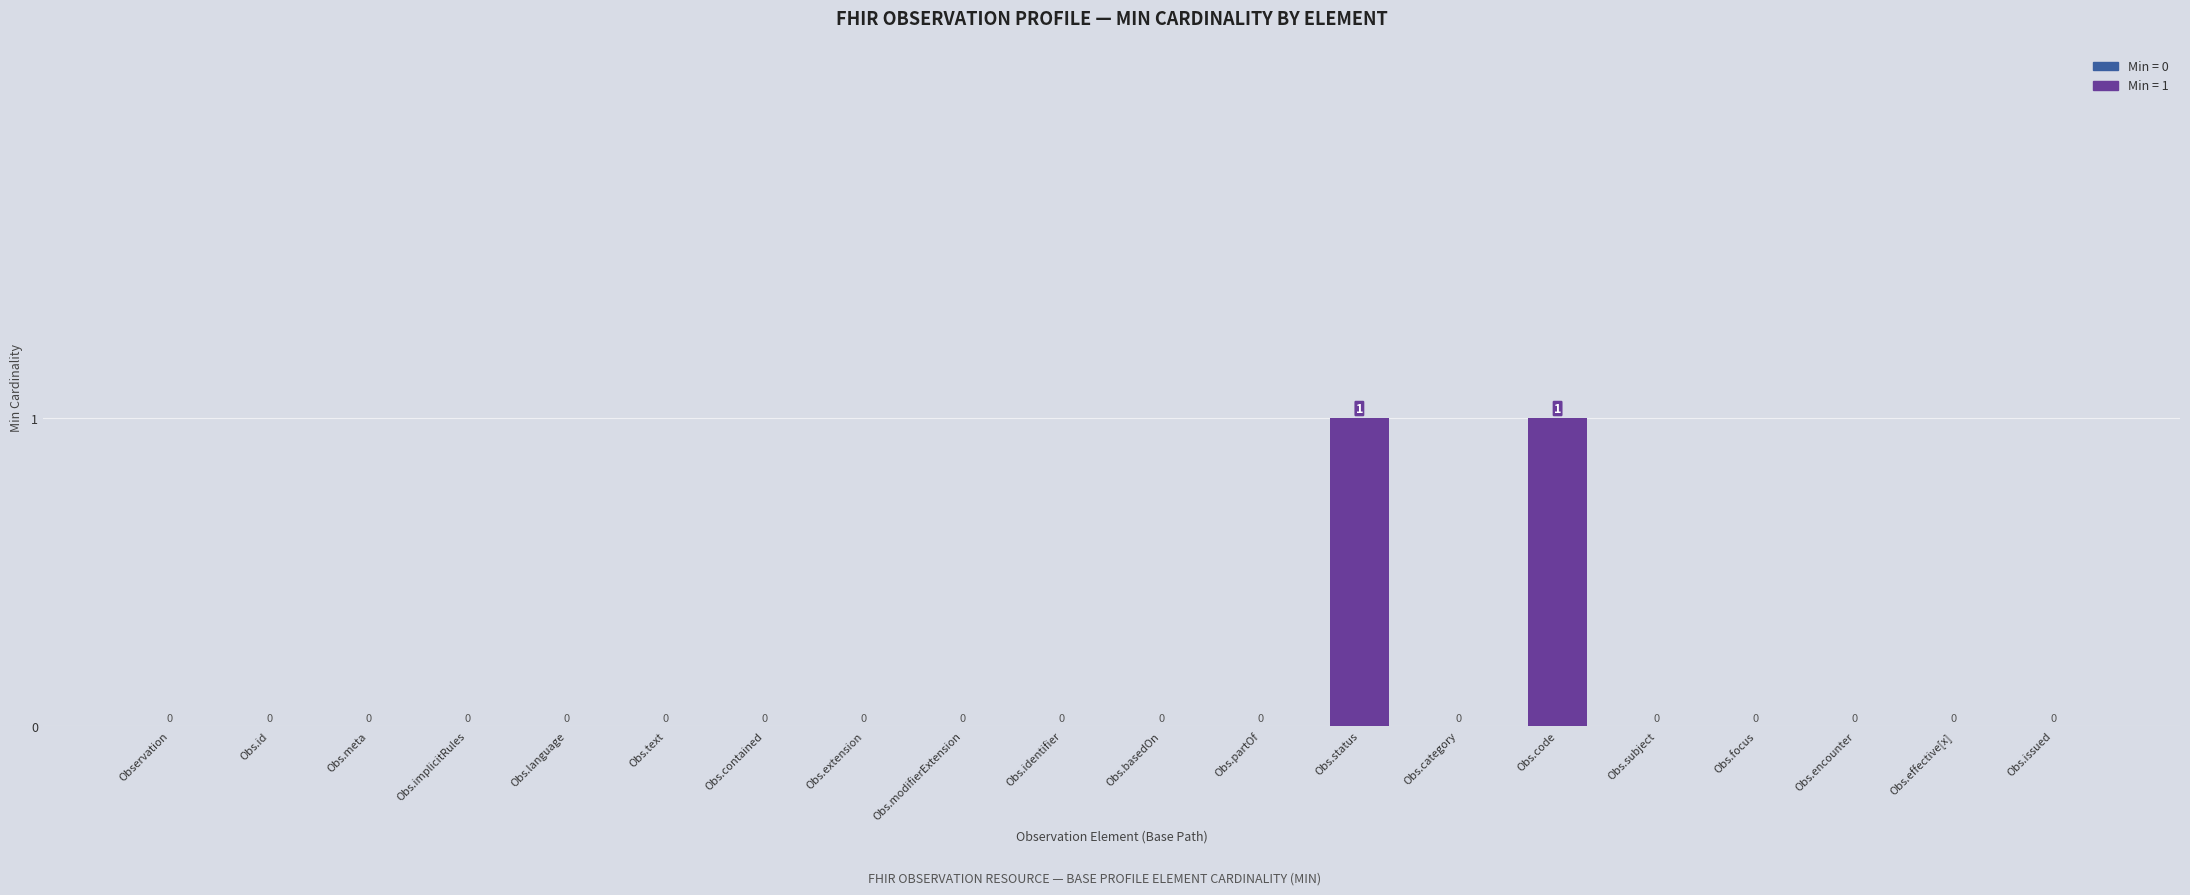

True or false: the data shows 0 at Obs.language.

True